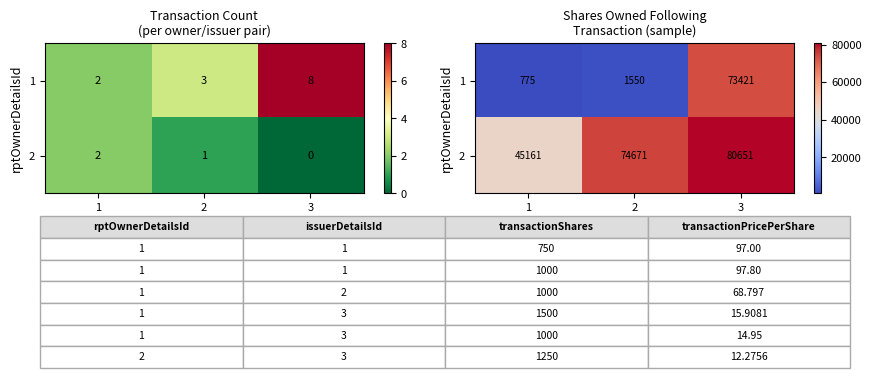

The value of 1 at 3 is 73421. True or false?

True